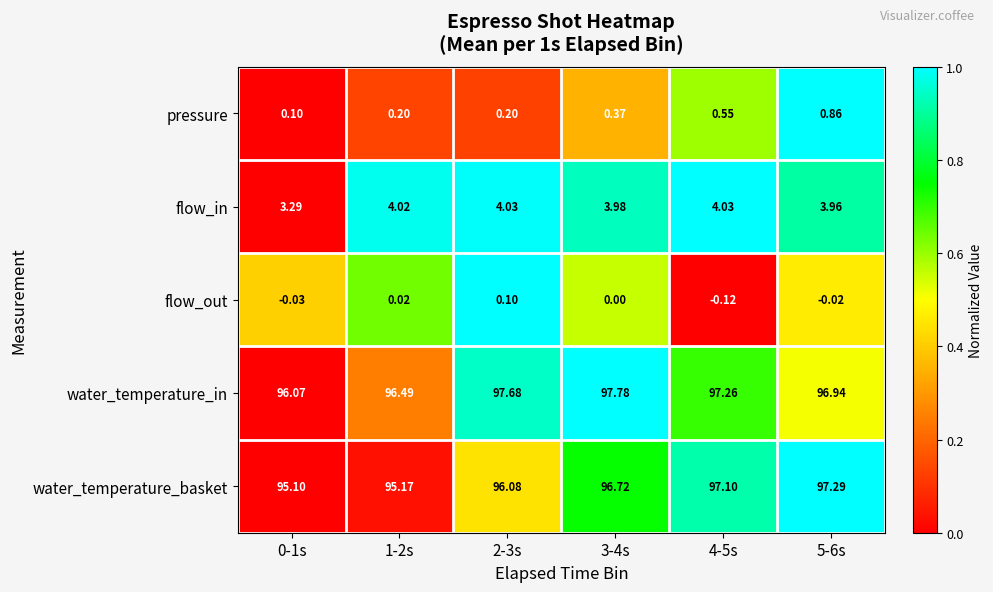

What is the total value across all series at 2-3s?

198.1